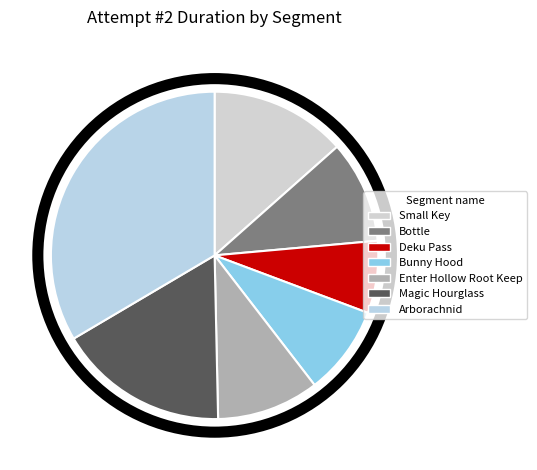

Count the number of slices in the pie.

7